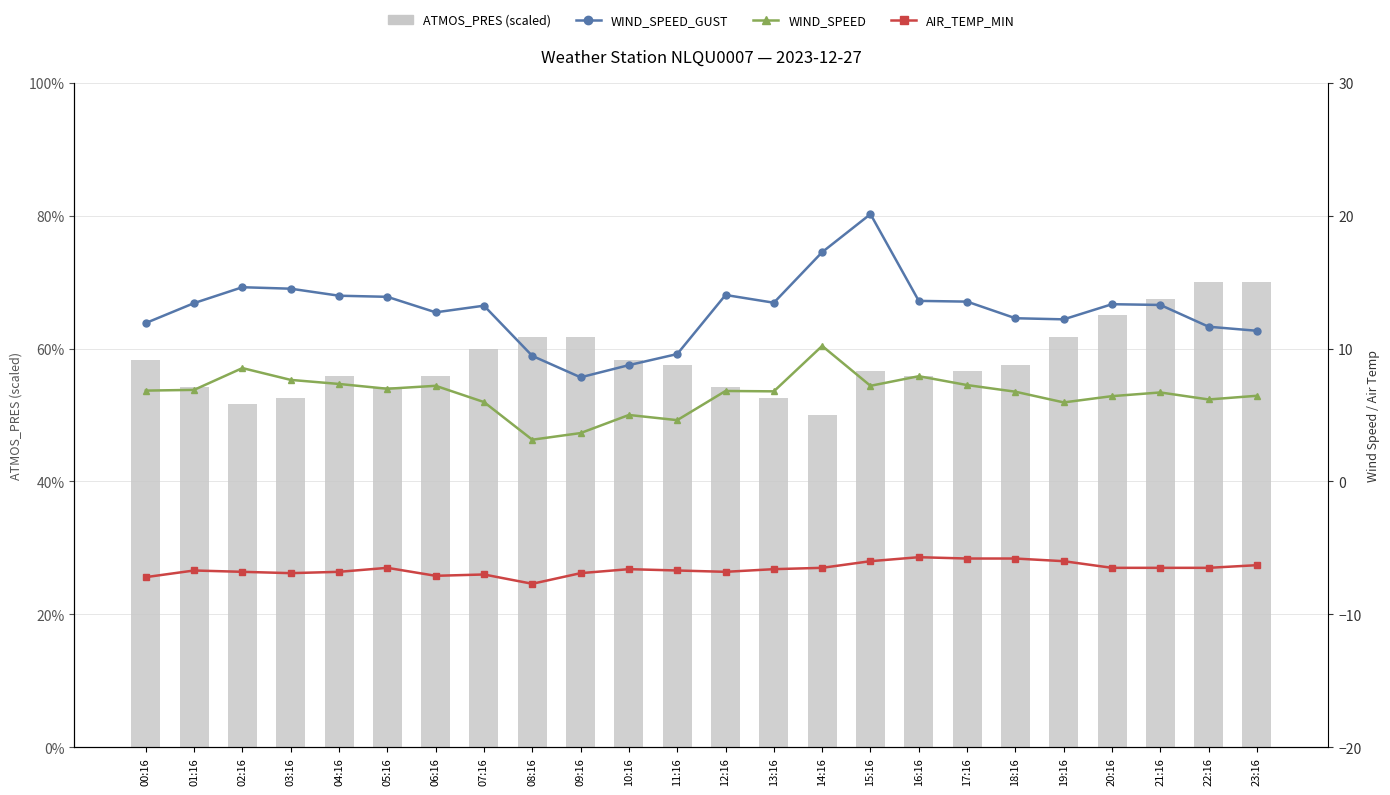

Which series has the widest spread of values?

ATMOS_PRES (scaled)